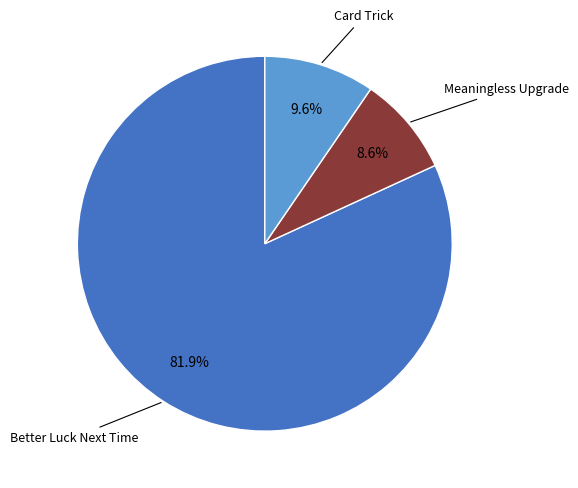

True or false: Meaningless Upgrade accounts for 9% of the total.

True